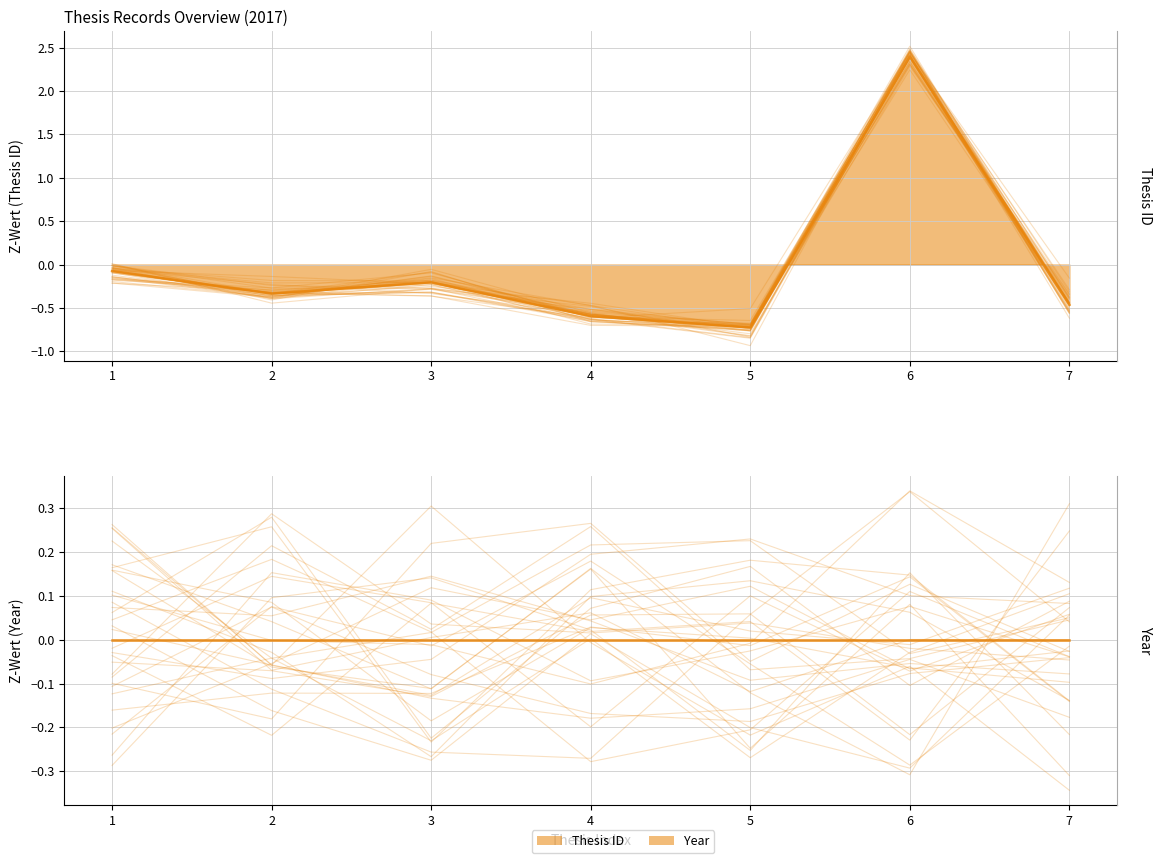

Is it true that the value at 2 is -0.3?

True